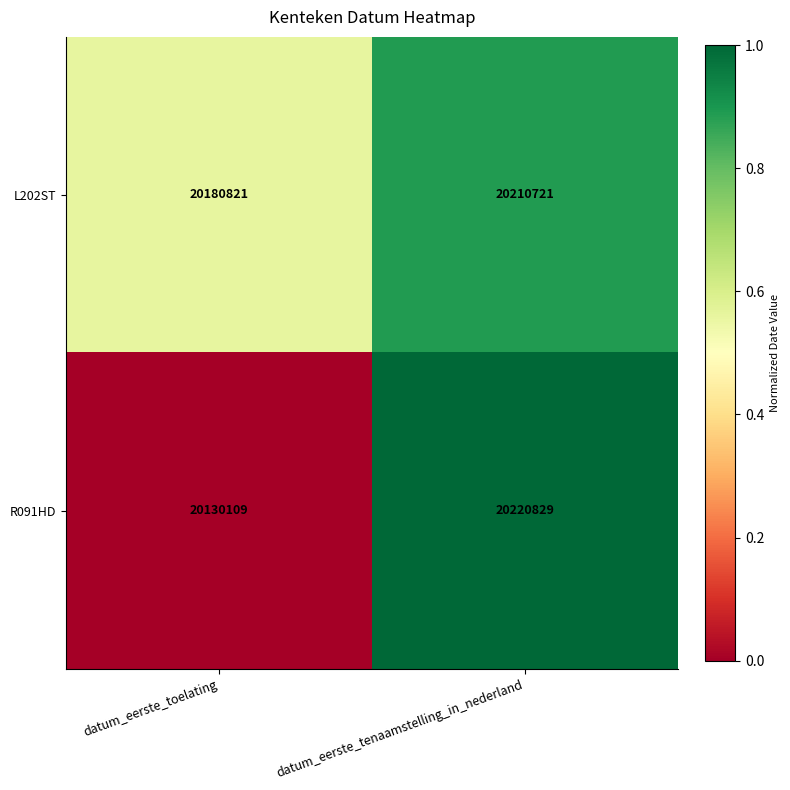

Is the value of R091HD at datum_eerste_tenaamstelling_in_nederland greater than the value of L202ST at datum_eerste_toelating?

Yes